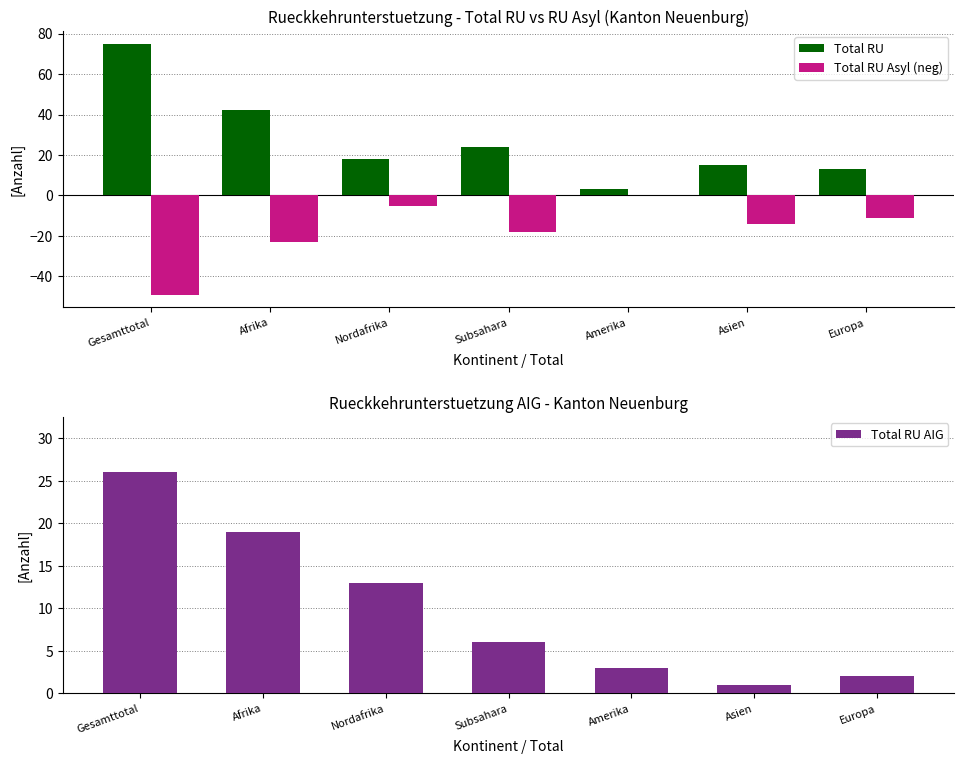

What is the spread (max minus min) of values at Subsahara?

42